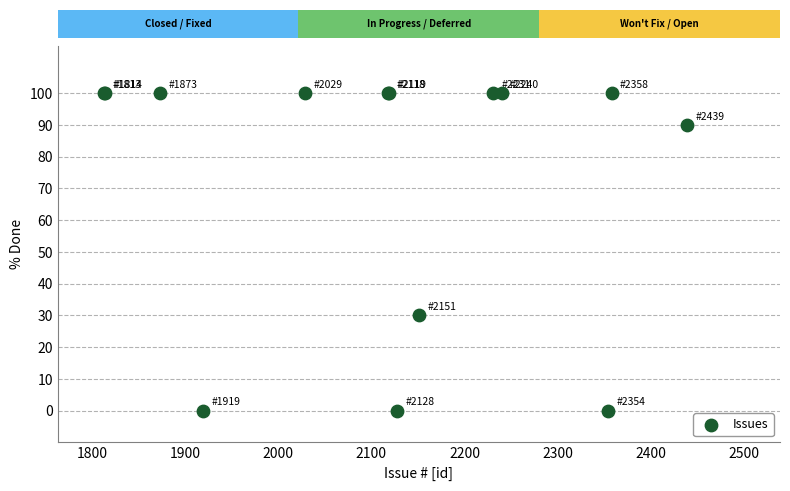

What Y value in the scatter plot is closest to 50?

30